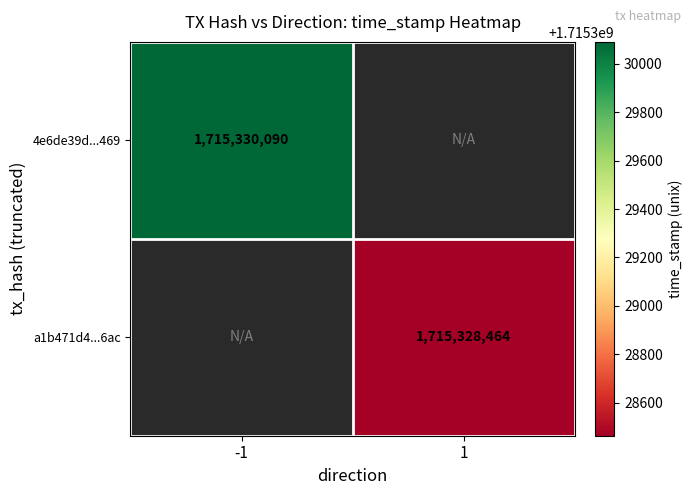

Rank the series by their maximum value, from lowest to highest.

a1b471d48b65a38be0bf966bf3a0d37c6ad63ac, 4e6de39d7e85bf9acaafb515a3d5571a26f3469